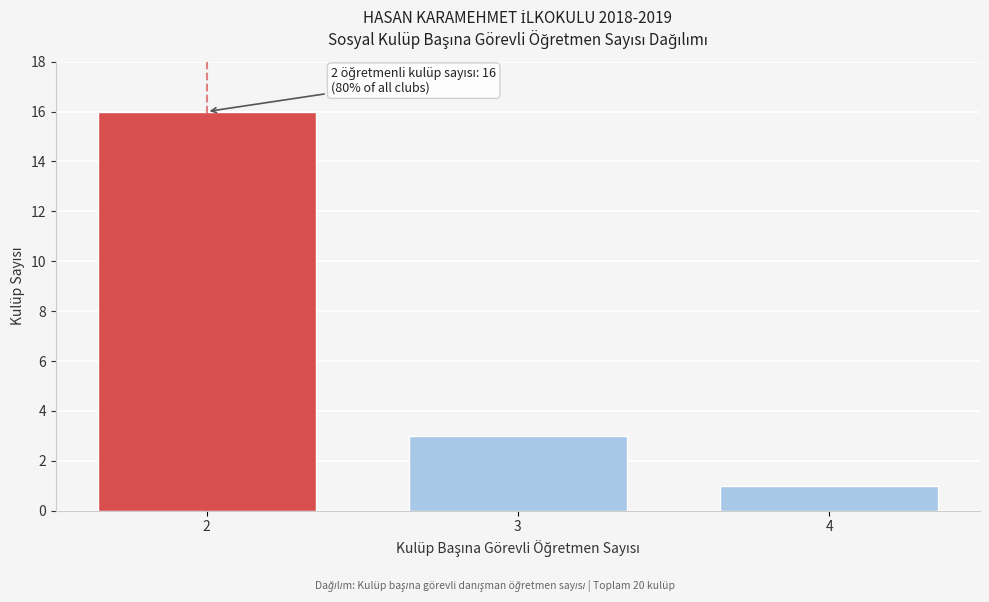

Reading left to right, extract all data points from this chart.

2=16	3=3	4=1